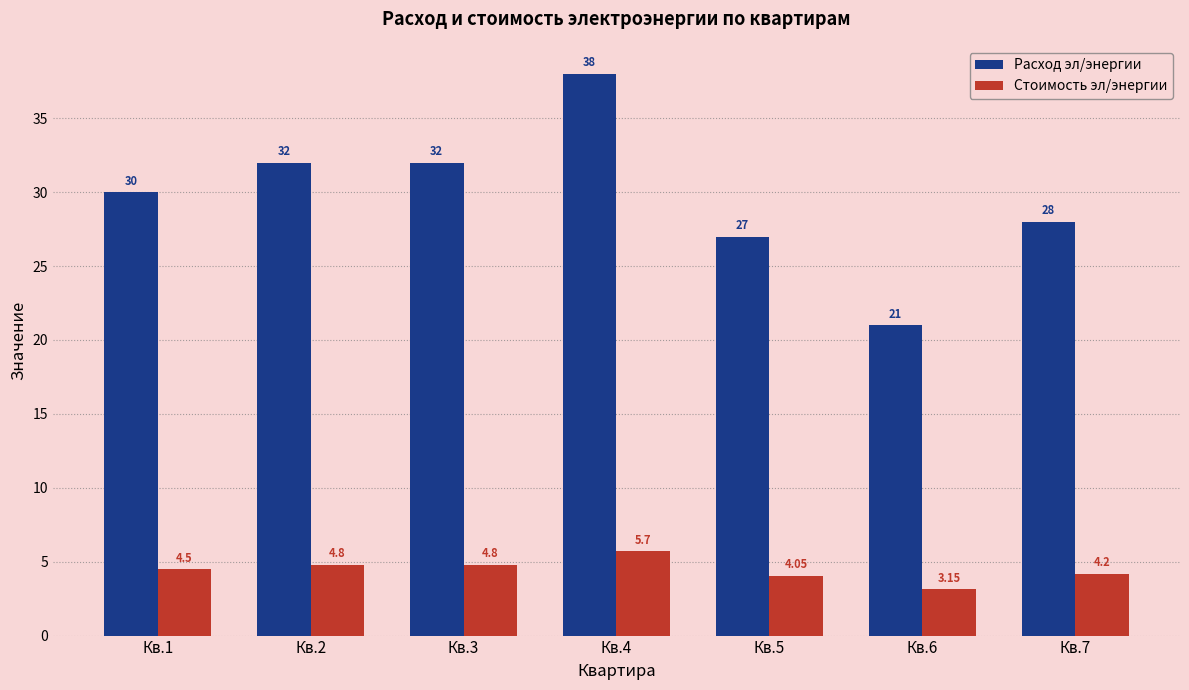

Rank the series at Кв.3 from highest to lowest value.

Расход эл/энергии, Стоимость эл/энергии